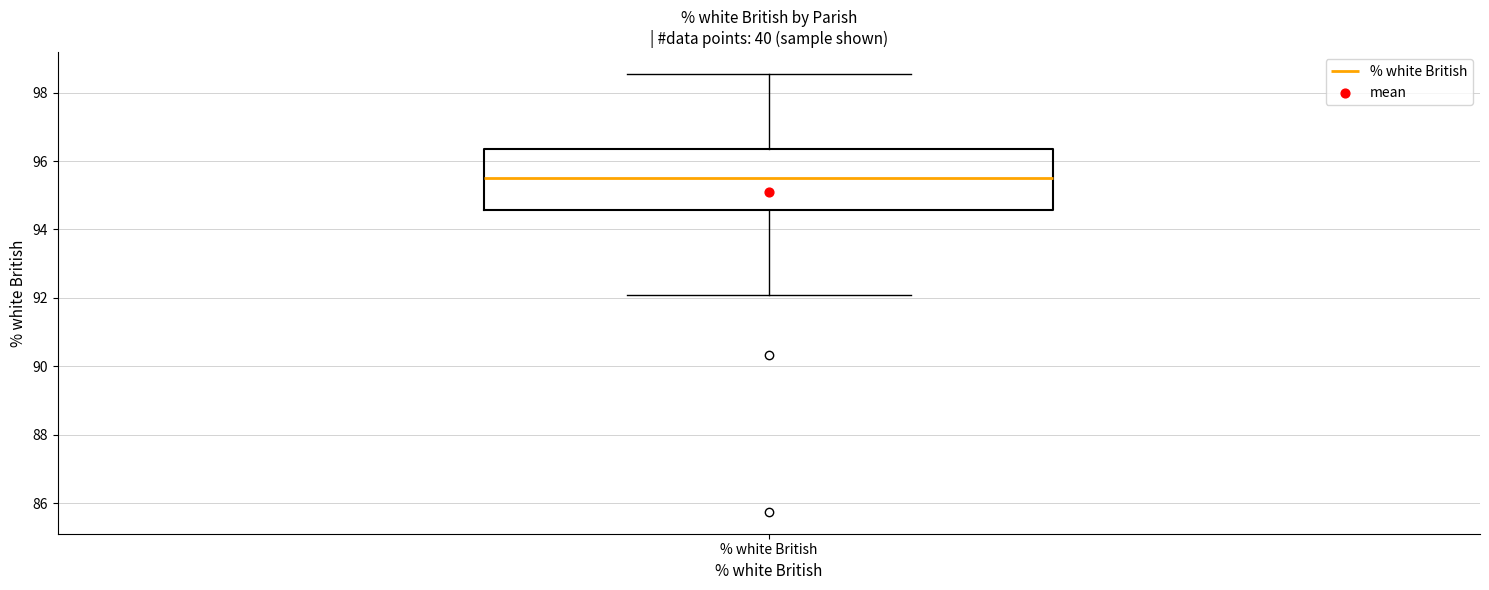

Where does the lower whisker of the box for % white British end on the y-axis? The values are not printed on the chart, so give them approximately, as read against the axis.

92.0